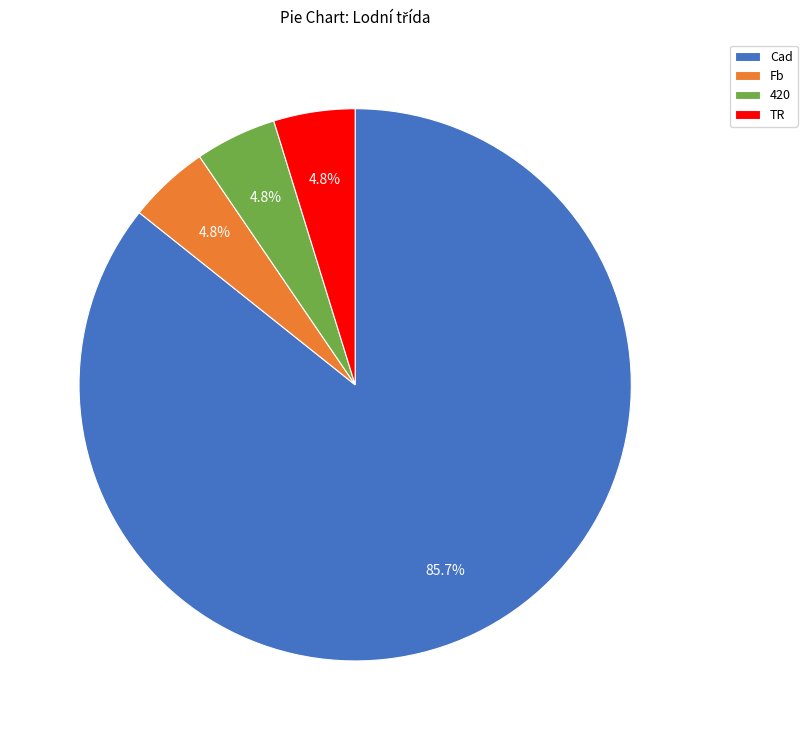

True or false: 420 accounts for 5% of the total.

True